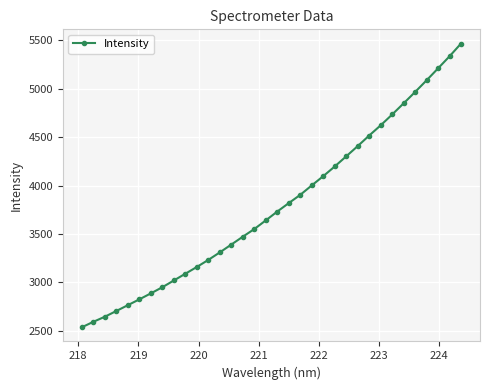

What is the difference between the maximum and second lowest values?

2873.2